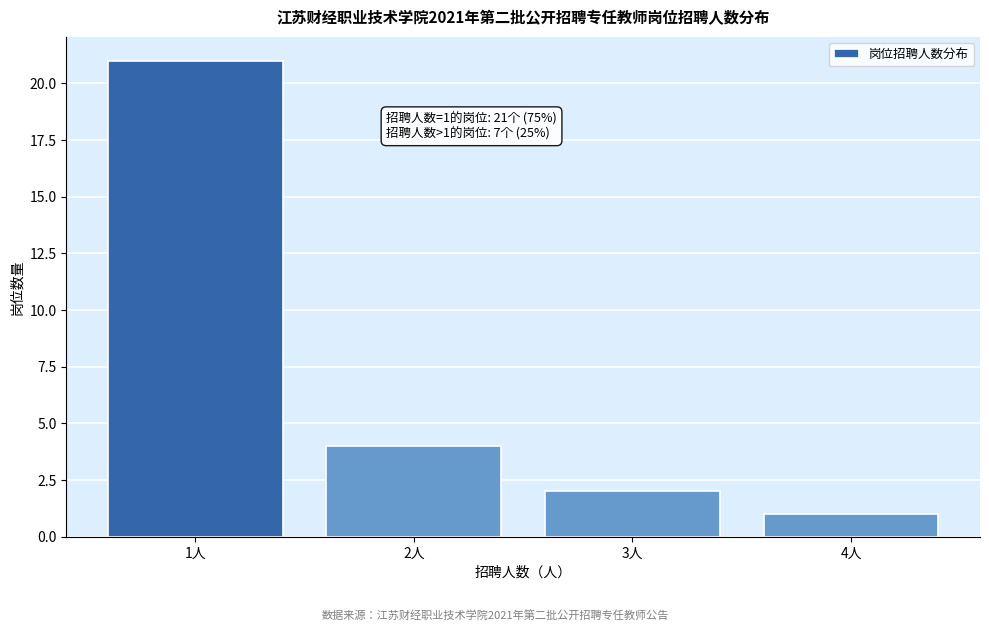

Reading right to left, transcribe all the data shown in this chart.

4人=1	3人=2	2人=4	1人=21